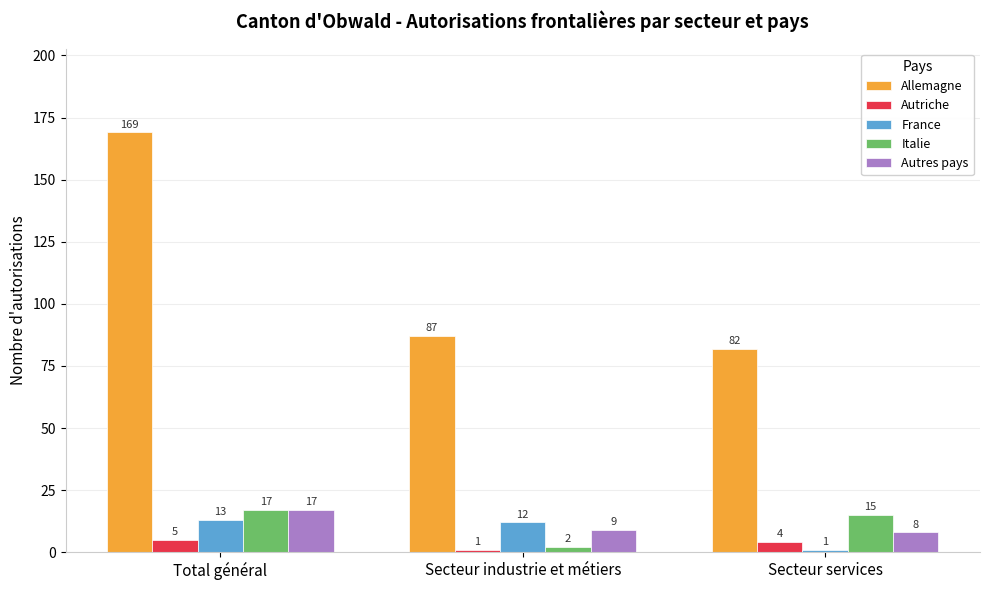

At which category is the sum across all series the highest?

Total général